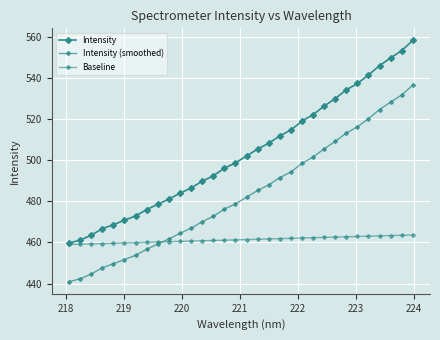

What is the minimum value shown in the chart?

440.9